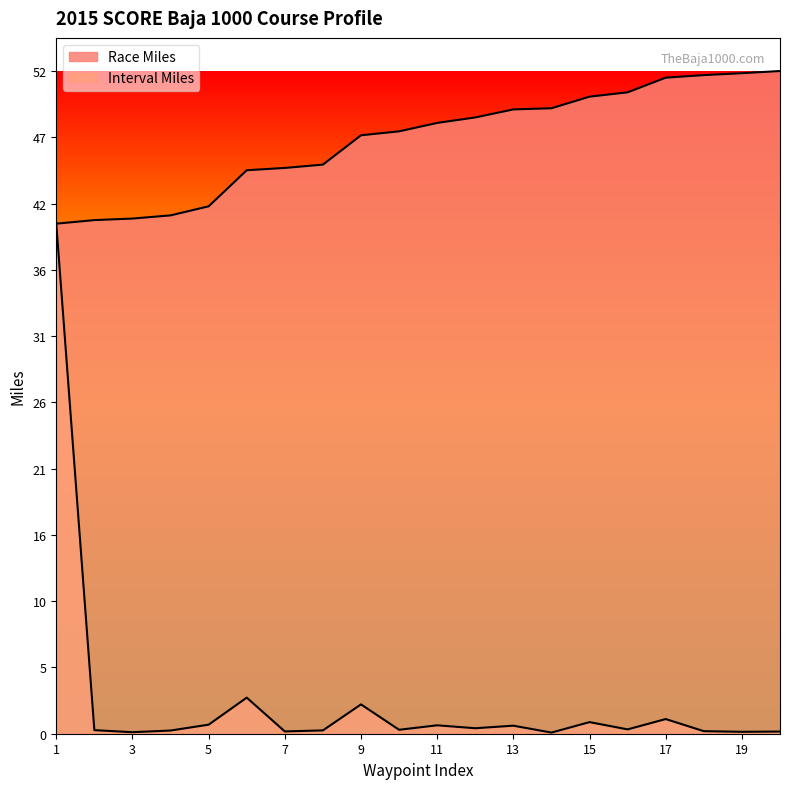

Which series has the widest spread of values?

Interval Miles